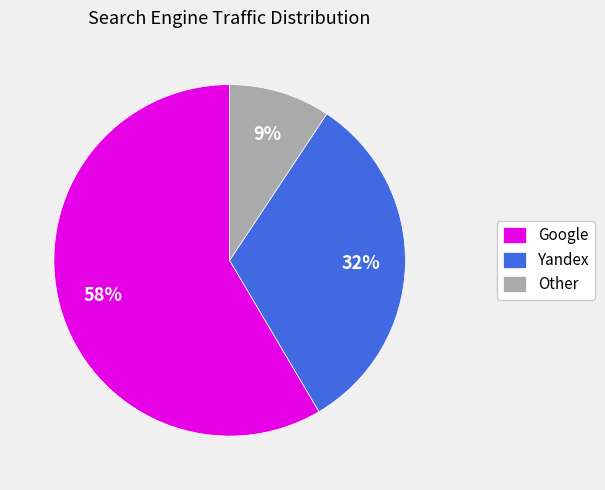

What is the majority slice?

Google